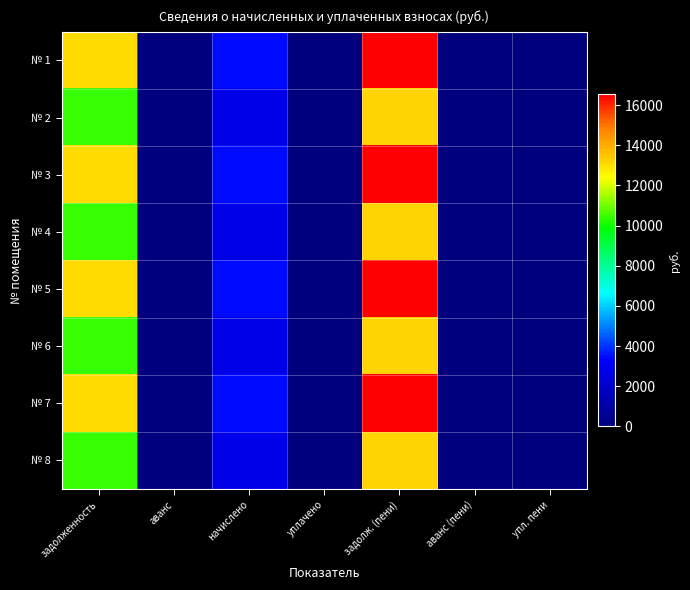

Reading left to right, extract all data points from this chart.

№ 1: задолженность=13071.1	аванс=0.0	начислено=3463.2	уплачено=0.0	задолж. (пени)=16534.3	аванс (пени)=0.0	упл. пени=0.0
№ 2: задолженность=10426.1	аванс=0.0	начислено=2762.4	уплачено=0.0	задолж. (пени)=13188.5	аванс (пени)=0.0	упл. пени=0.0
№ 3: задолженность=13071.1	аванс=0.0	начислено=3463.2	уплачено=0.0	задолж. (пени)=16534.3	аванс (пени)=0.0	упл. пени=0.0
№ 4: задолженность=10426.1	аванс=0.0	начислено=2762.4	уплачено=0.0	задолж. (пени)=13188.5	аванс (пени)=0.0	упл. пени=0.0
№ 5: задолженность=13071.1	аванс=0.0	начислено=3463.2	уплачено=0.0	задолж. (пени)=16534.3	аванс (пени)=0.0	упл. пени=0.0
№ 6: задолженность=10426.1	аванс=0.0	начислено=2762.4	уплачено=0.0	задолж. (пени)=13188.5	аванс (пени)=0.0	упл. пени=0.0
№ 7: задолженность=13071.1	аванс=0.0	начислено=3463.2	уплачено=0.0	задолж. (пени)=16534.3	аванс (пени)=0.0	упл. пени=0.0
№ 8: задолженность=10426.1	аванс=0.0	начислено=2762.4	уплачено=0.0	задолж. (пени)=13188.5	аванс (пени)=0.0	упл. пени=0.0